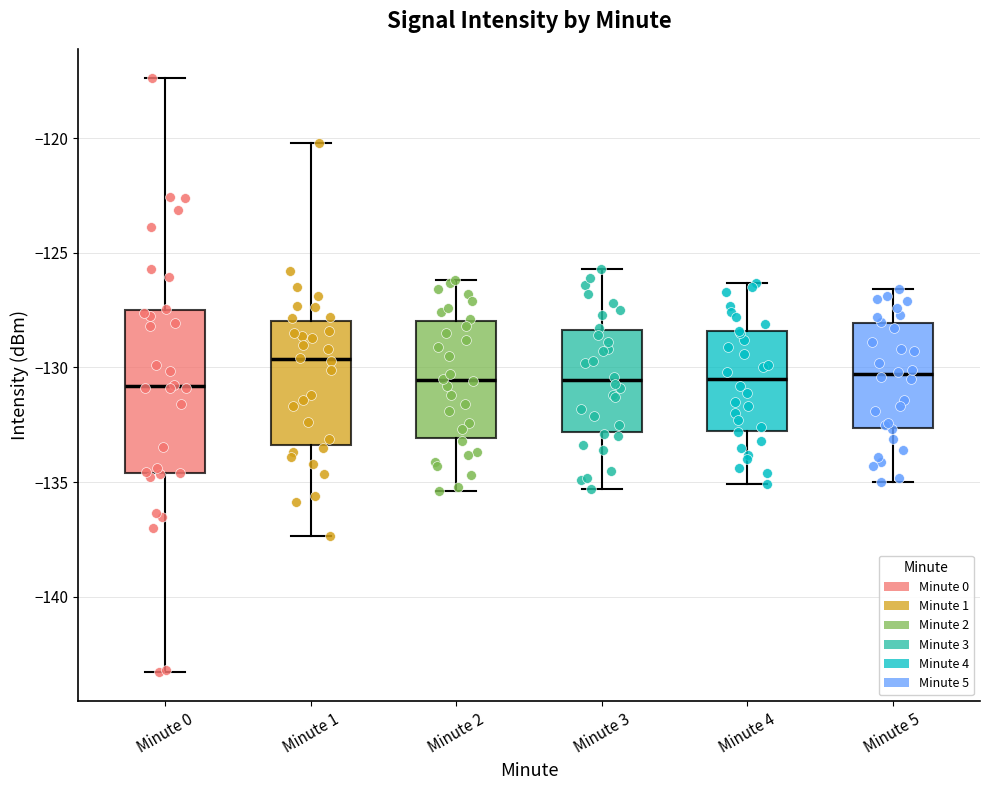

Reading left to right, transcribe this box plot: for each box, give where its median line is, the range the box spans, and where its two whiskers end, as read against the y-axis. The values are not printed on the chart, so give them approximately, as read against the axis.

Minute 0: median -131.0, box -134.5 to -127.5, whiskers -143.5 to -117.5
Minute 1: median -129.5, box -133.5 to -128.0, whiskers -137.5 to -120.0
Minute 2: median -130.5, box -133.0 to -128.0, whiskers -135.5 to -126.0
Minute 3: median -130.5, box -133.0 to -128.5, whiskers -135.5 to -125.5
Minute 4: median -130.5, box -132.5 to -128.5, whiskers -135.0 to -126.5
Minute 5: median -130.5, box -132.5 to -128.0, whiskers -135.0 to -126.5